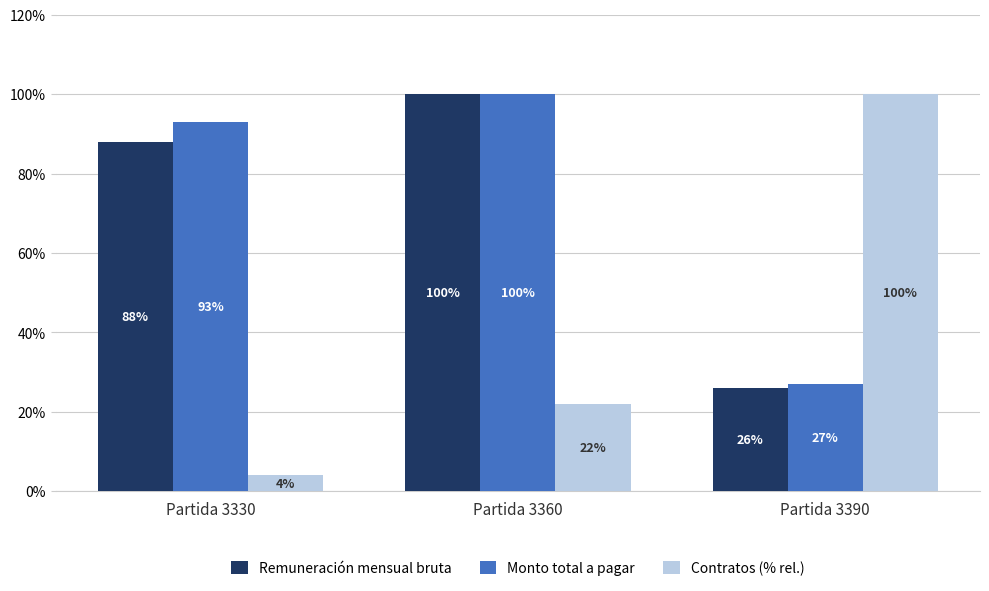

What is the difference between the maximum and minimum values in the Monto total a pagar series?

73